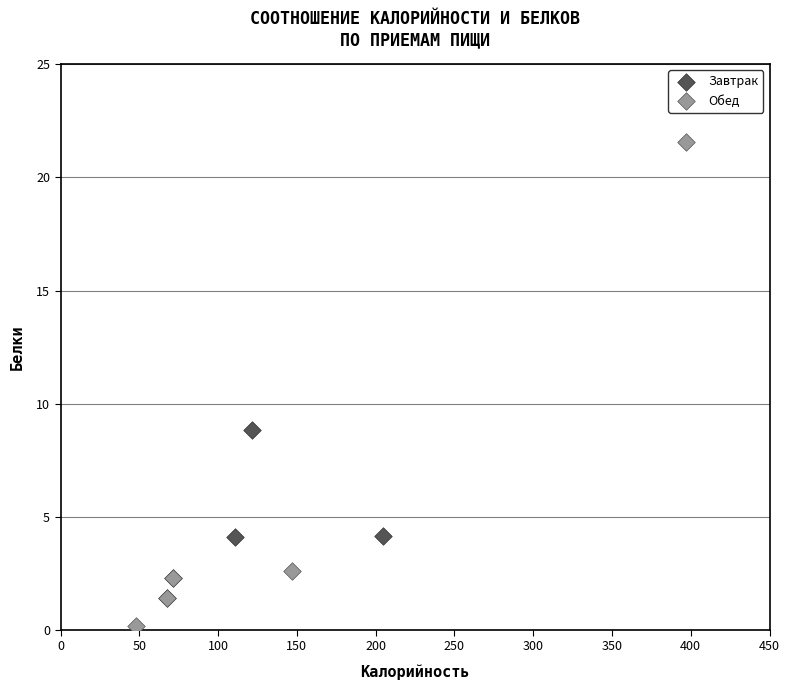

Which series reaches the maximum Y coordinate?

Обед